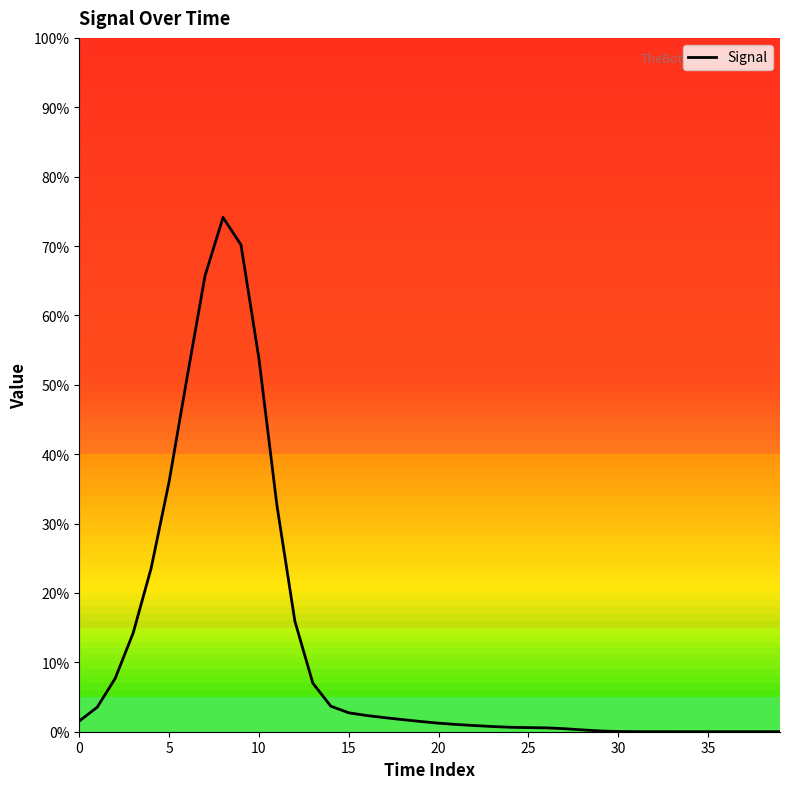

What is the maximum value shown in the chart?

74.1